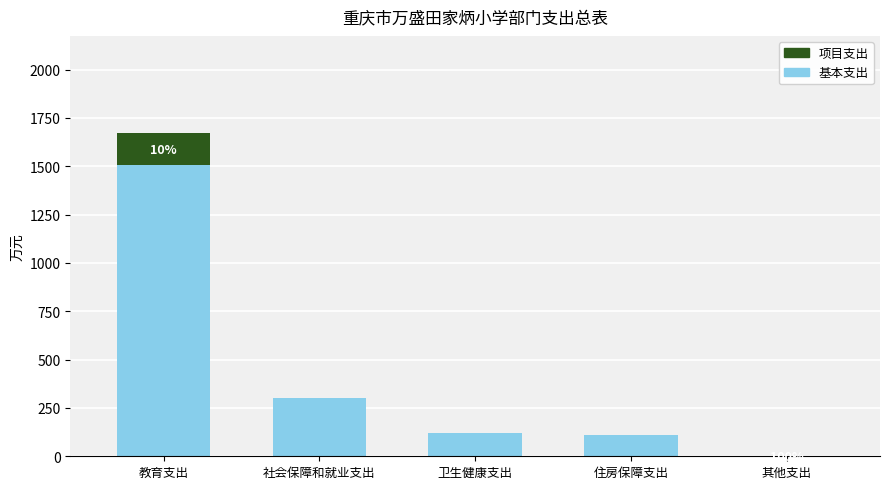

At which category is the sum across all series the highest?

教育支出